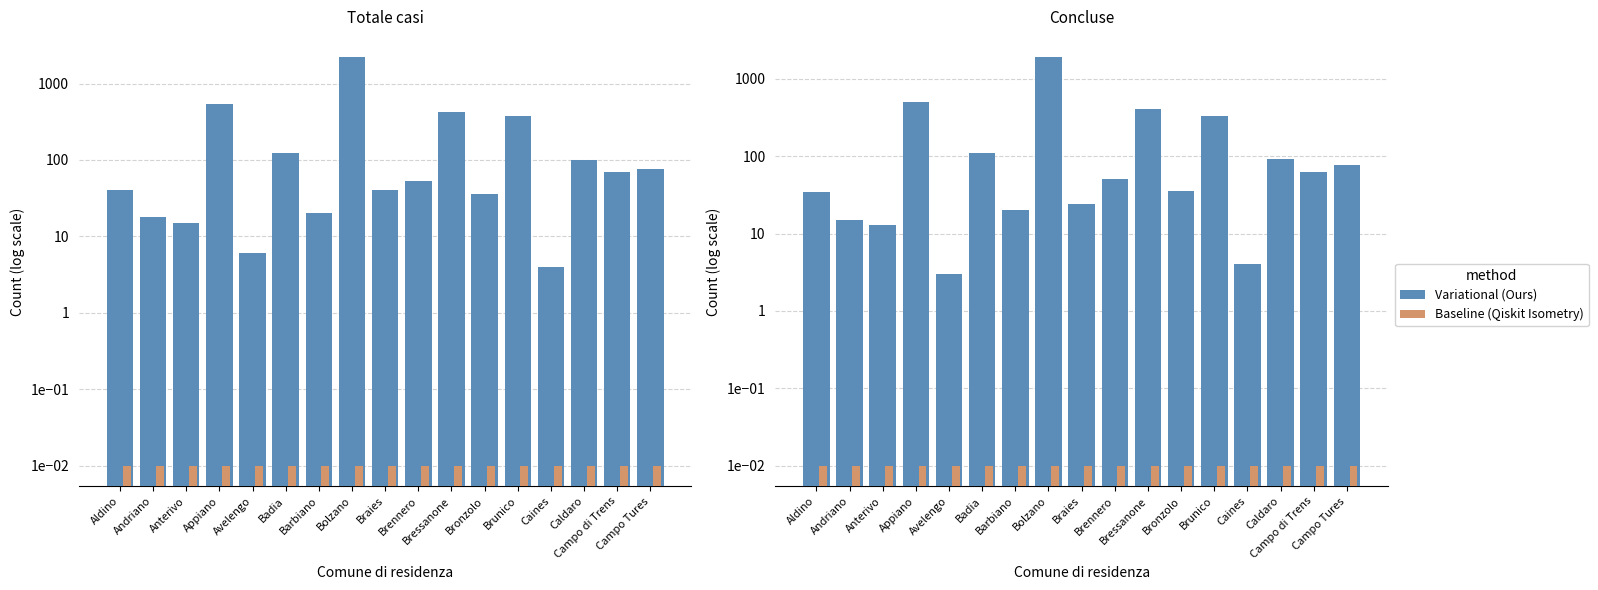

List the series in order of their peak value, highest first.

Variational (Ours), Baseline (Qiskit Isometry)